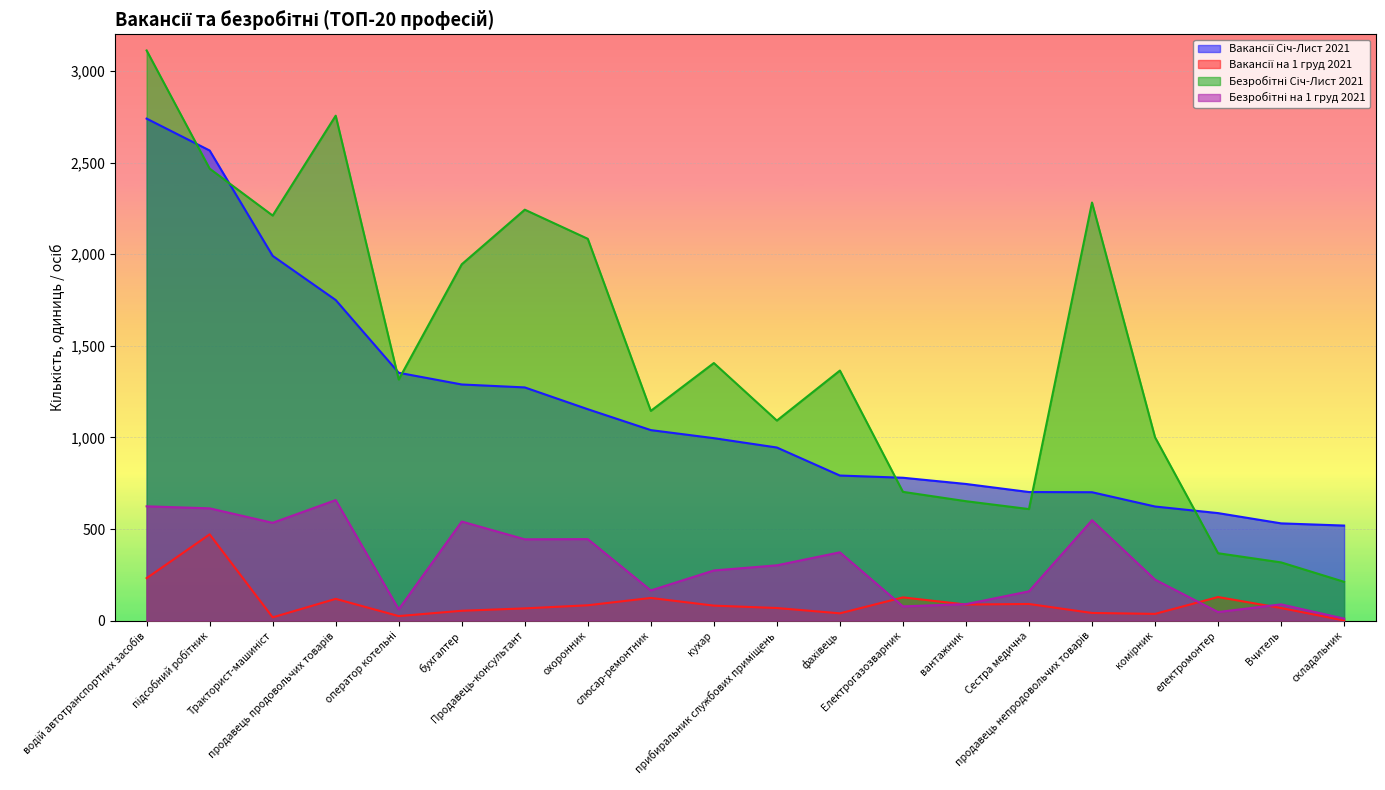

What is the label of the 13th point from the left?

Електрогазозварник